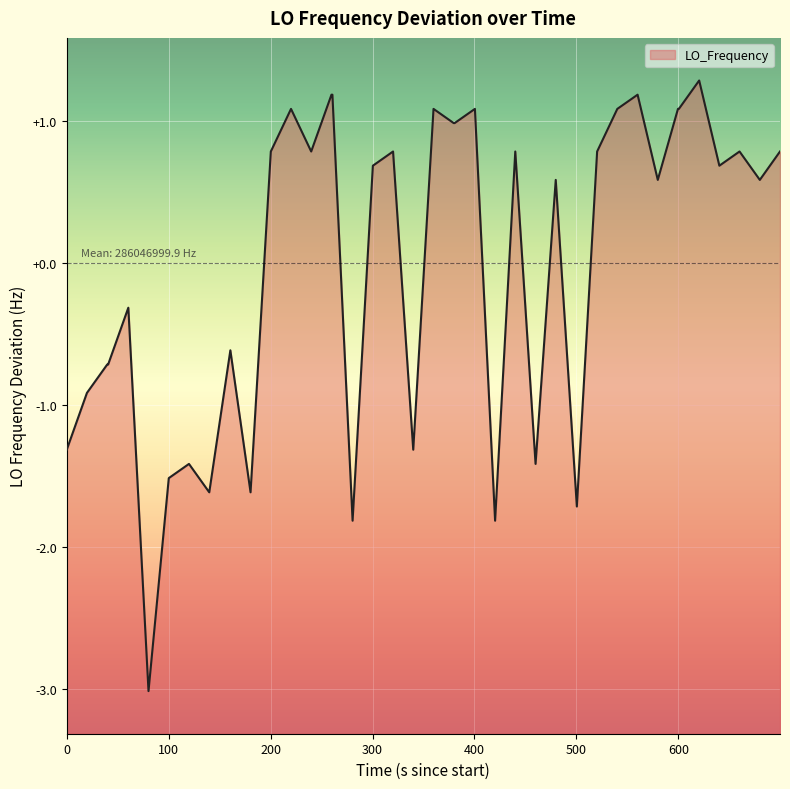

What is the difference between the maximum and minimum values?

4.3